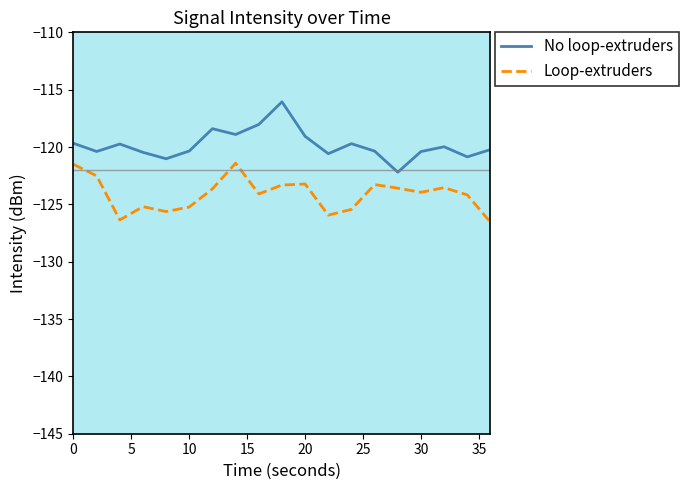

How many lines are shown in the chart?

2